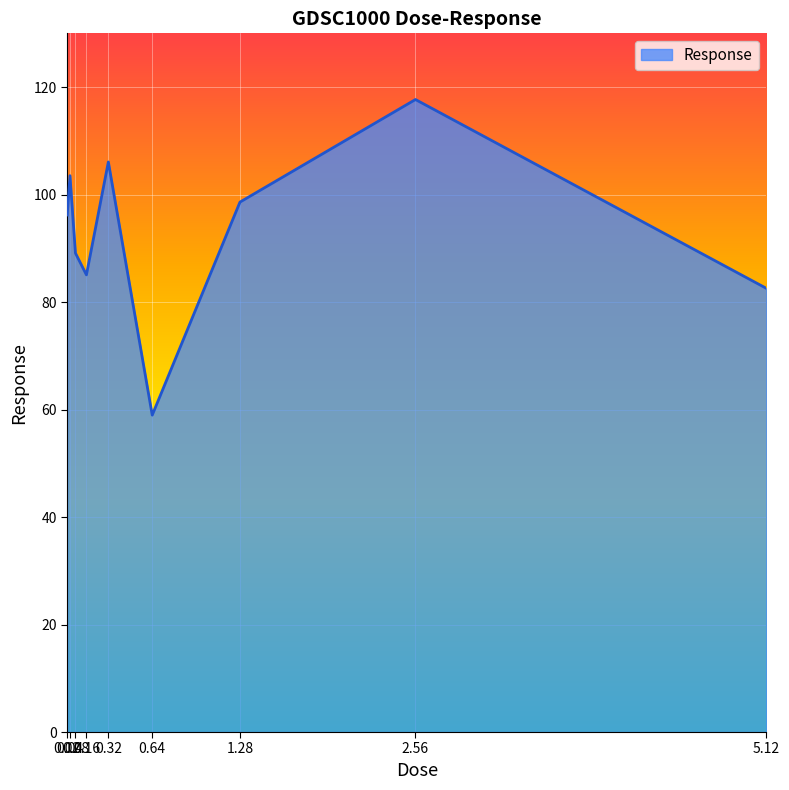

Count the number of values greater than 96.

5